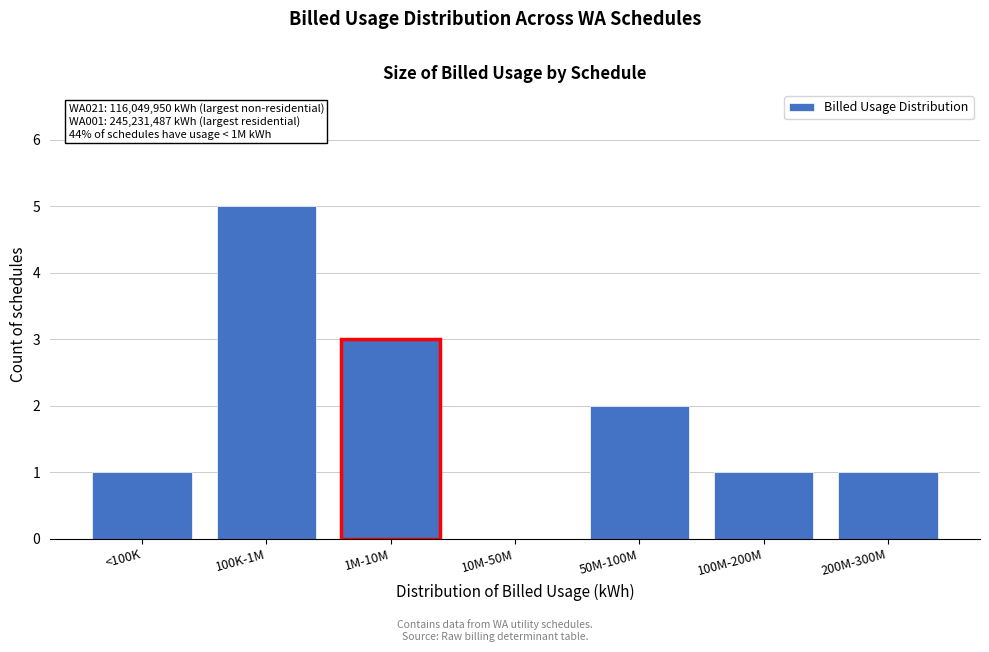

Reading right to left, list all the values displayed in this chart.

200M-300M=1	100M-200M=1	50M-100M=2	10M-50M=0	1M-10M=3	100K-1M=5	<100K=1